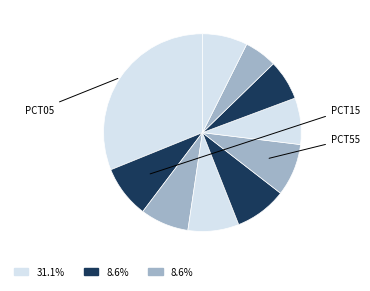

How many segments does this pie chart have?

10